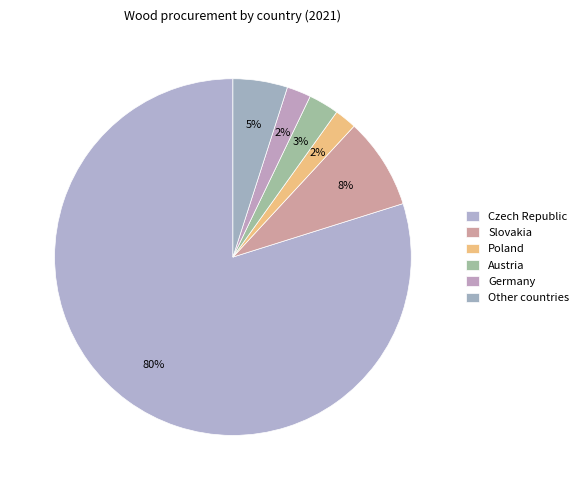

Combined, do Germany and Slovakia account for over 50%?

No